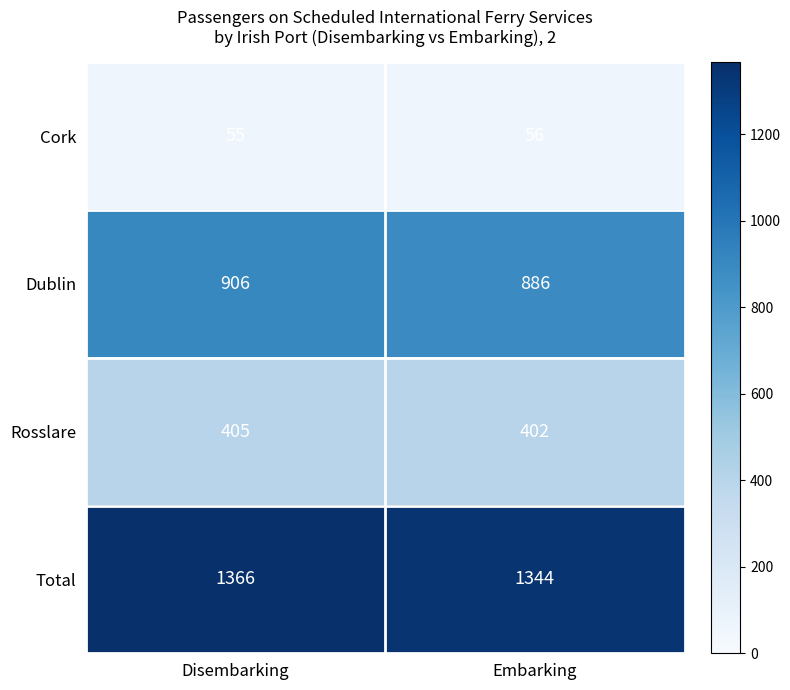

Where is Rosslare nearest to the value 403?

Embarking